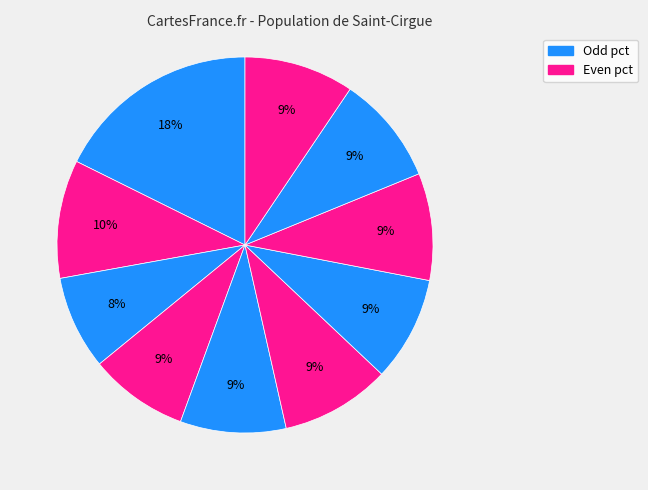

Count the number of slices in the pie.

10